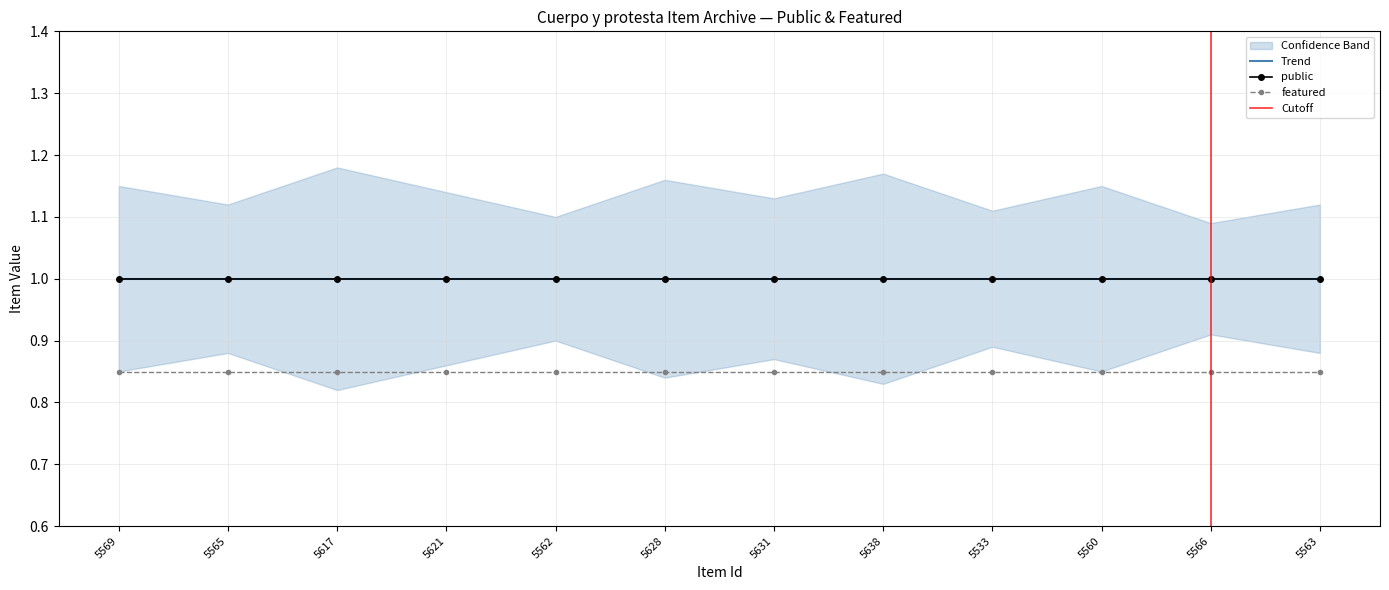

Is this an area chart (filled region under the line)?

No